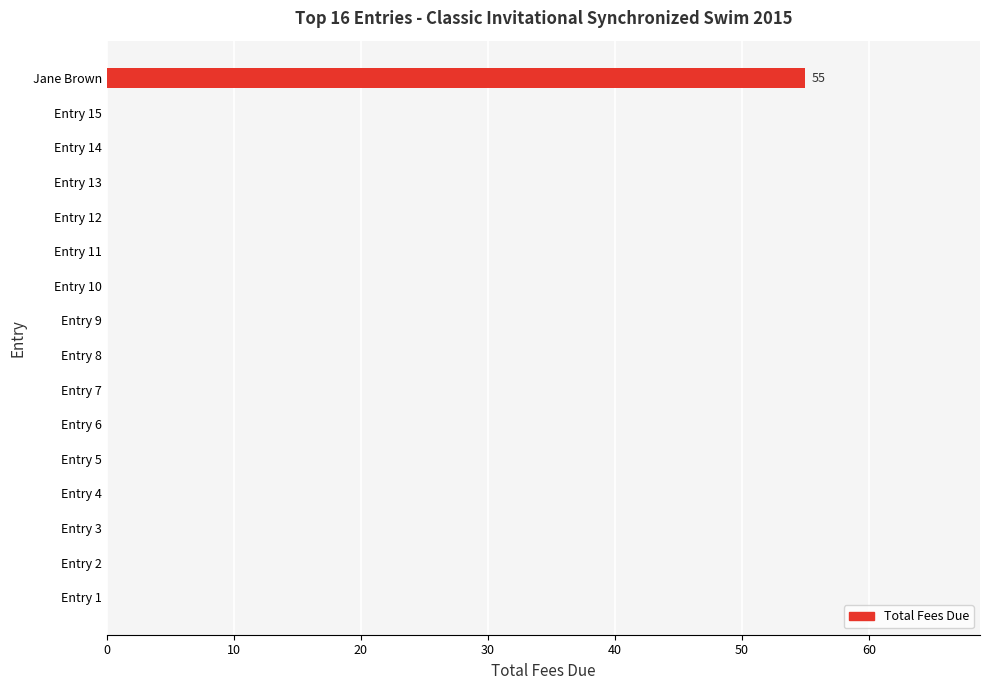

What is the greatest value displayed?

55